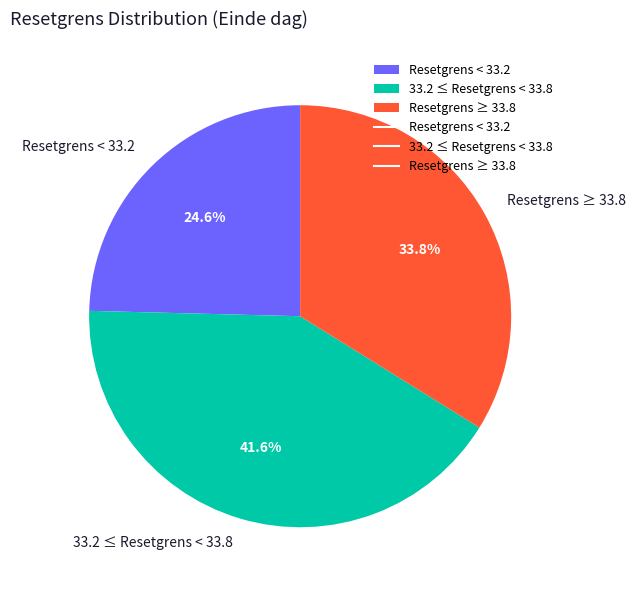

To the nearest percent, what is the average slice percentage?

33%